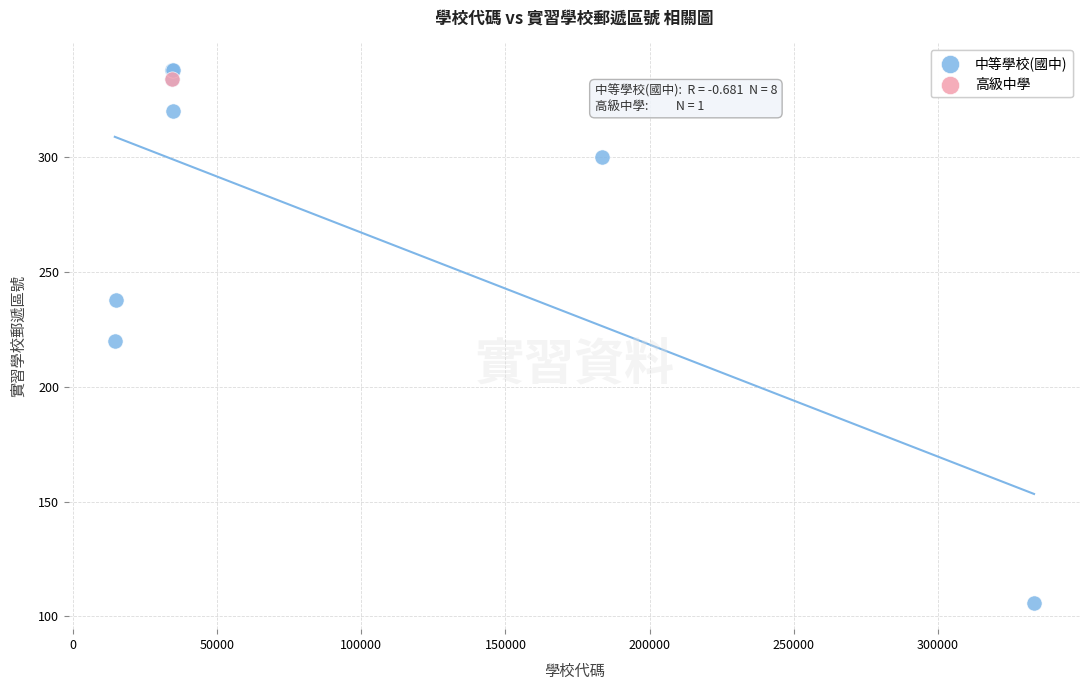

What are all the series names shown in the legend?

中等學校(國中), 高級中學